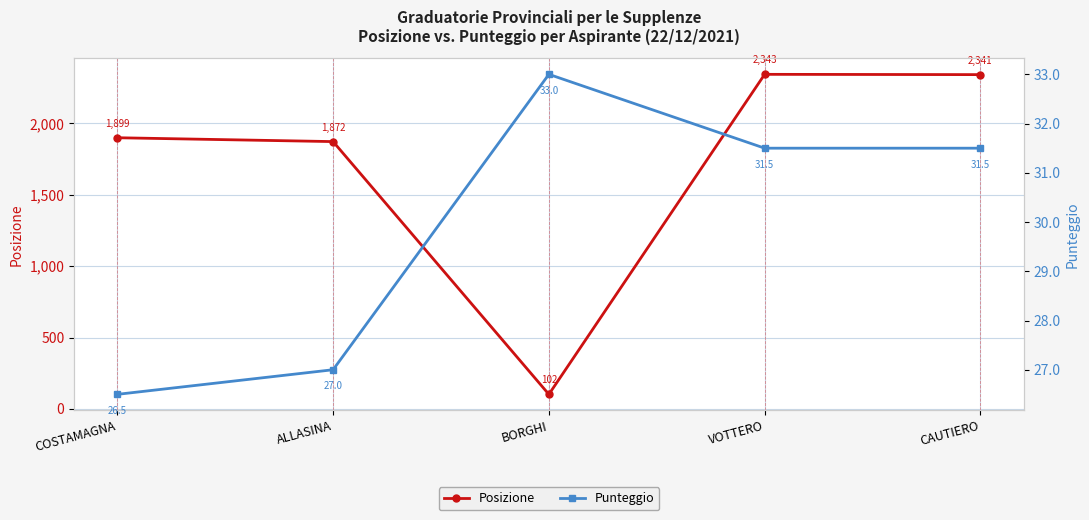

What is the difference between the Posizione values at BORGHI and ALLASINA?

1770